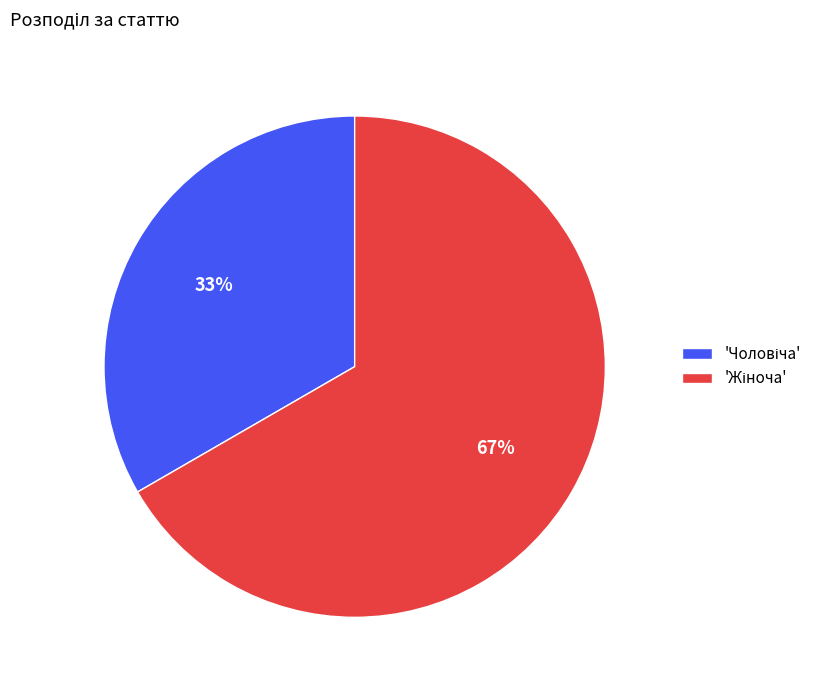

To the nearest percent, what is the average slice percentage?

50%